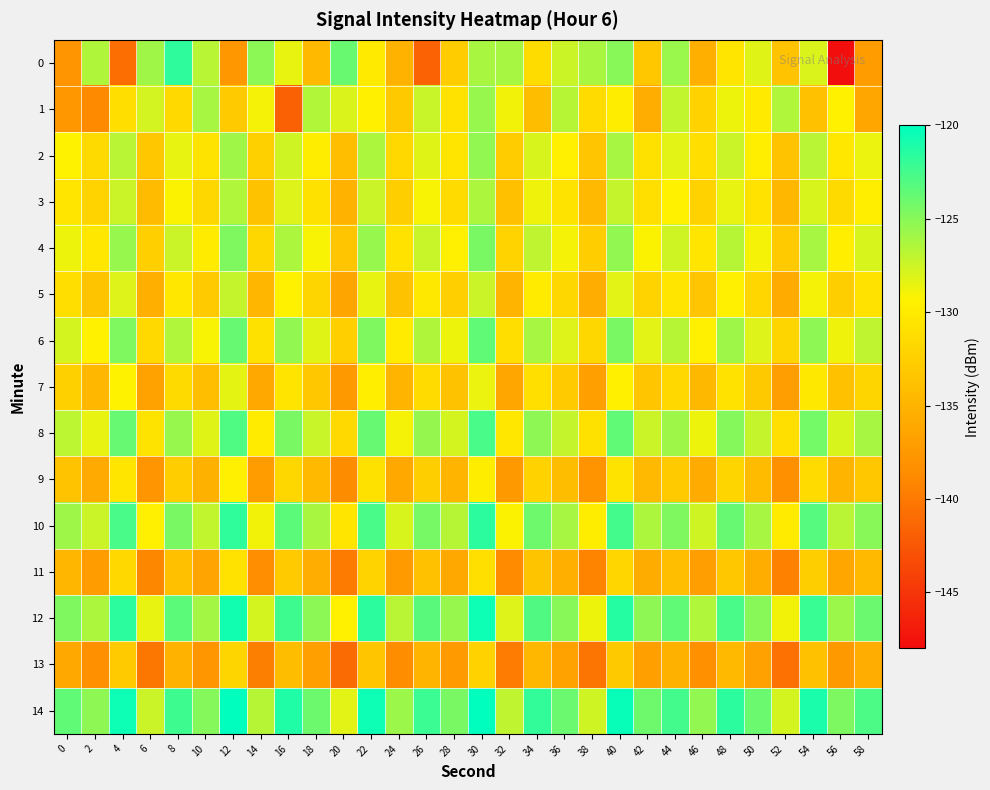

Which series changed the most between 10 and 42?

1